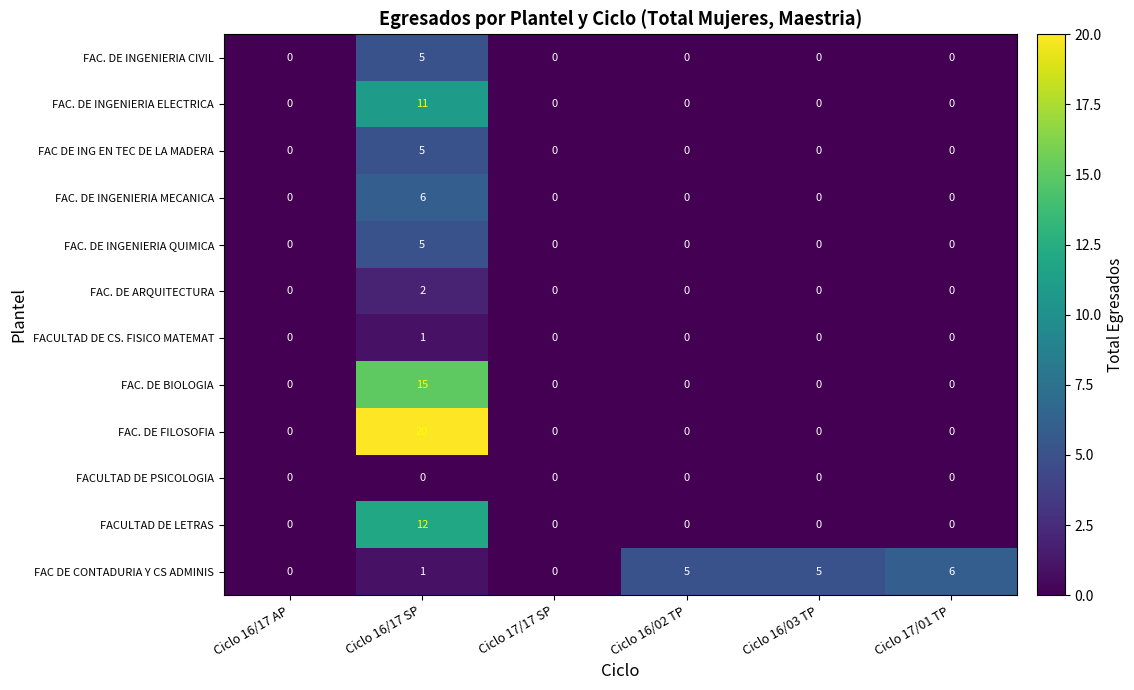

Which series changed the most between Ciclo 16/17 SP and Ciclo 17/17 SP?

FAC. DE FILOSOFIA